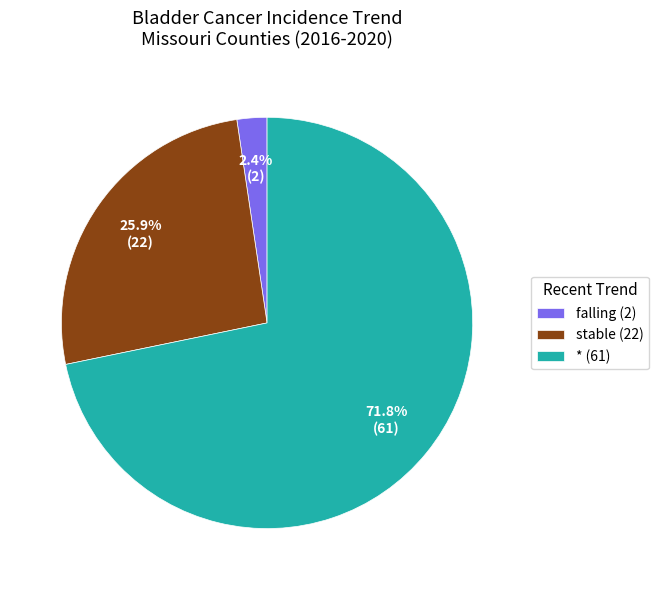

Do * and falling together represent more than half of the pie?

Yes